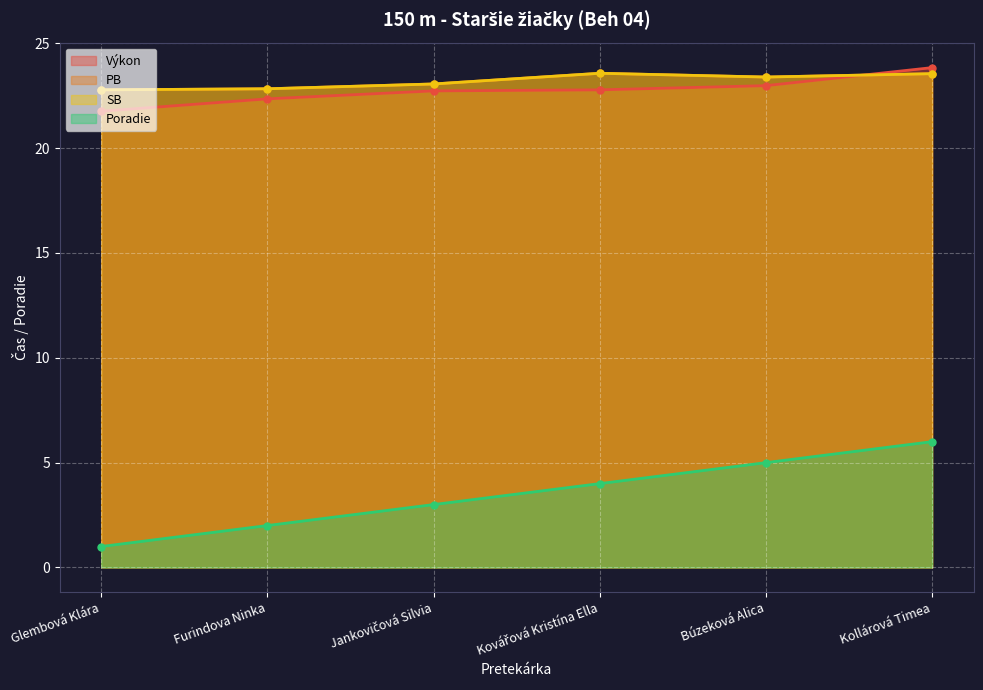

What is the label of the 3rd point from the right?

Kovářová Kristína Ella